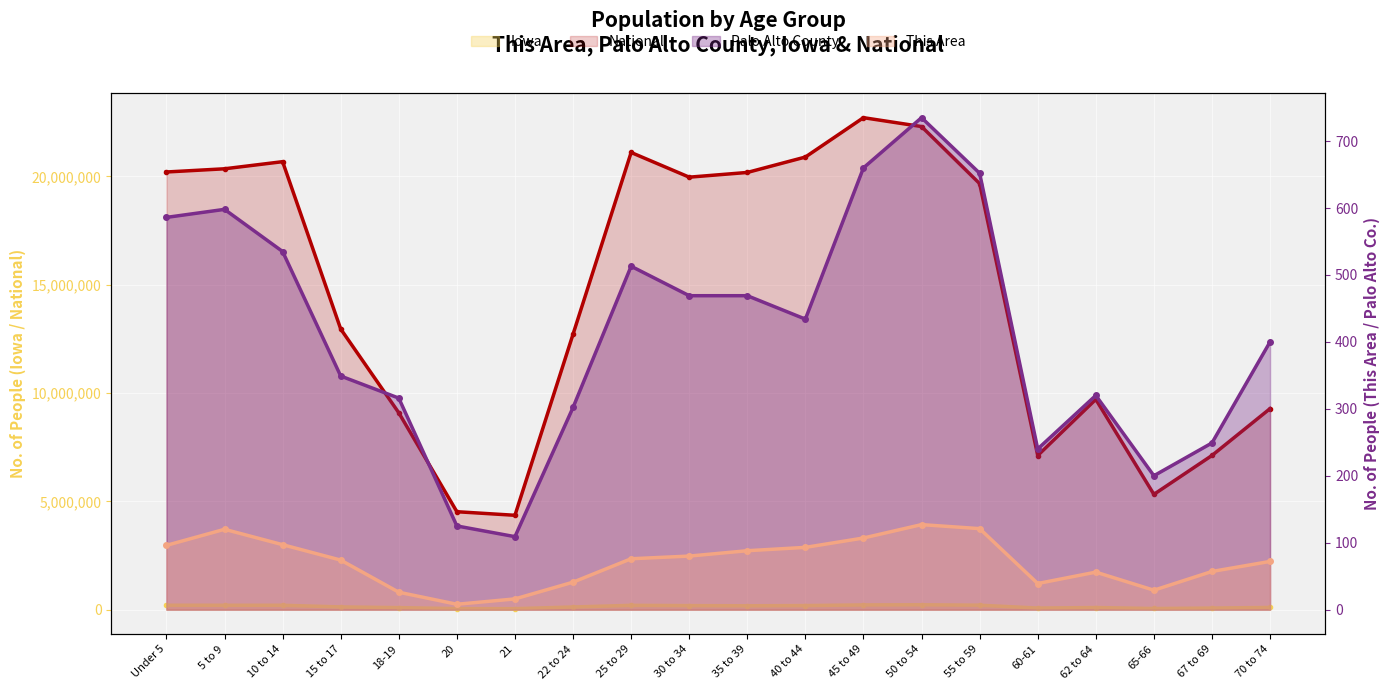

What is the sum of the National values at 10 to 14 and 67 to 69?

27792555